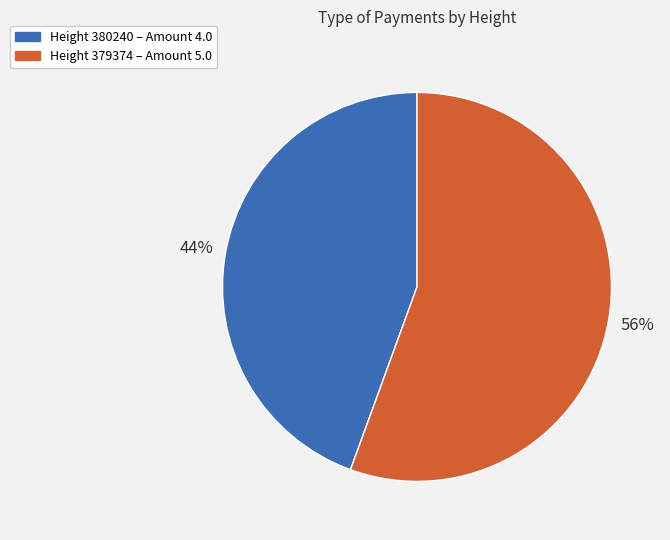

Does any single category account for the majority?

Yes